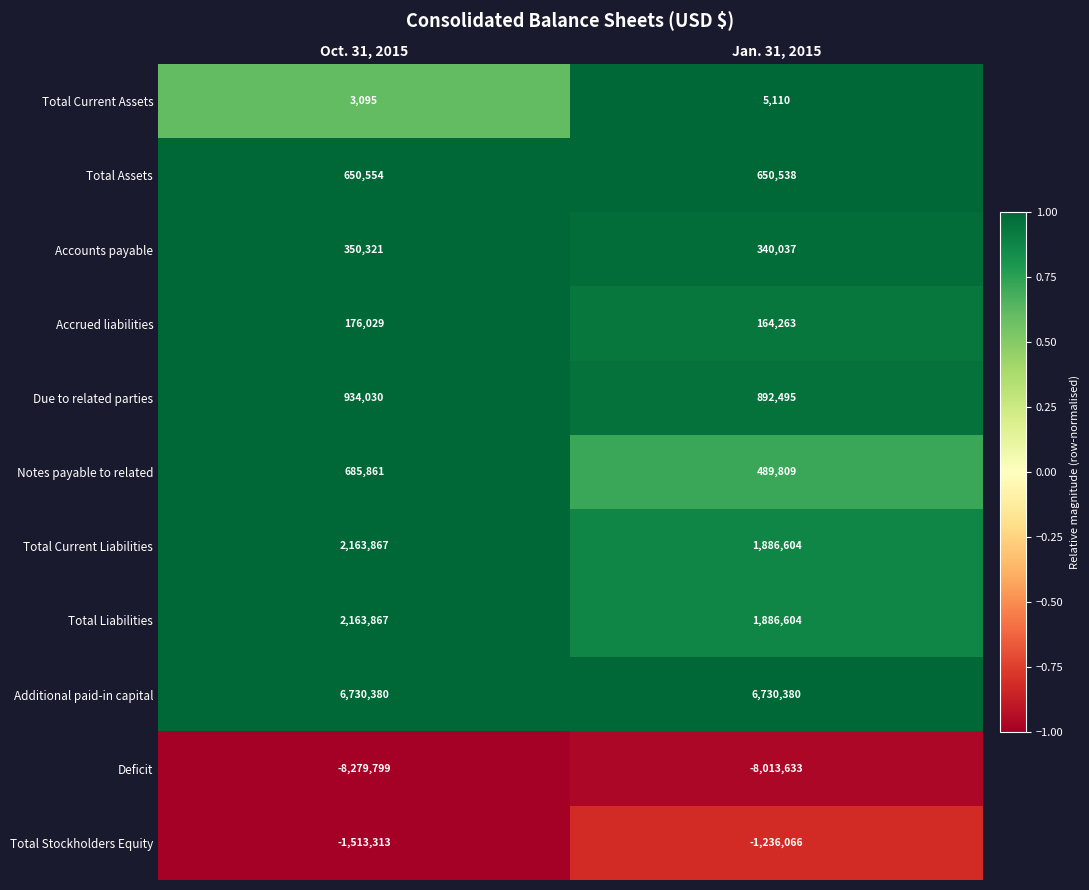

What is the approximate value of Total Current Assets at Jan. 31, 2015, to the nearest 10?

5110